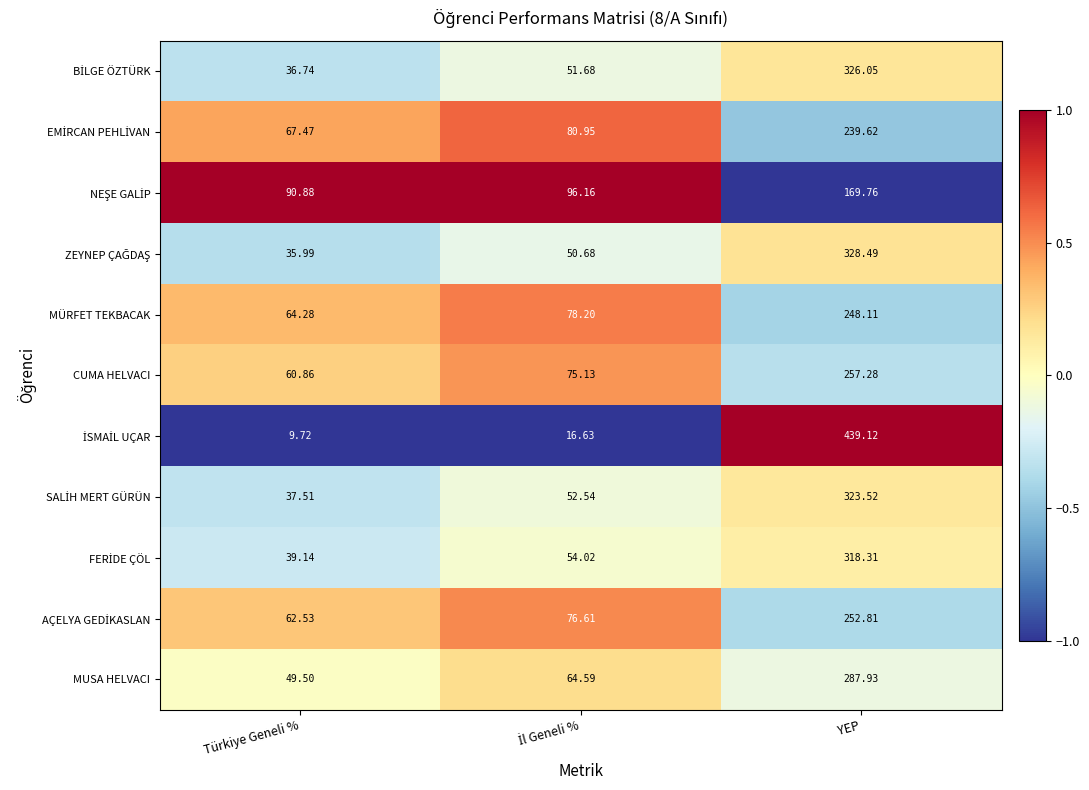

At which category does the chart reach its minimum across all series?

Türkiye Geneli %